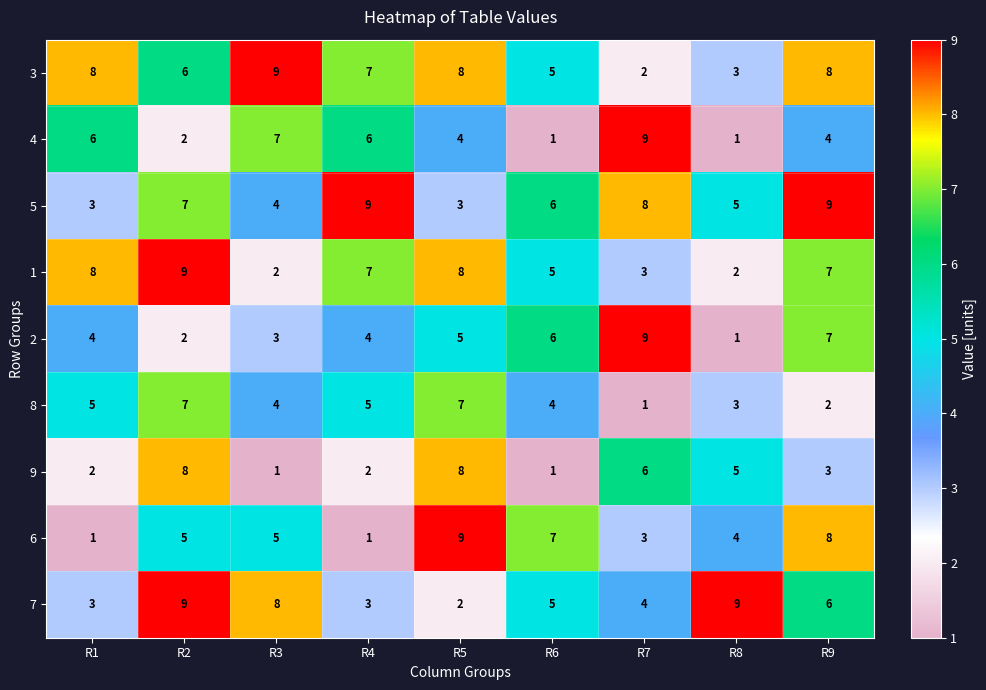

What is the total value across all series at R6?

40